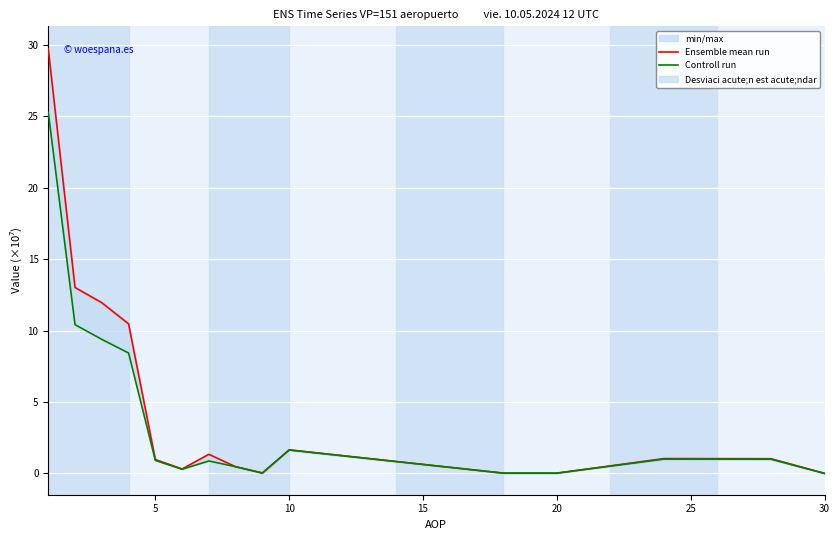

Reading left to right, what are all the values shown in this chart?

Ensemble mean run: 29.7	13.0	11.9	10.5	1.0	0.3	1.3	0.5	0.0	1.6	0.0	0.0	1.0	1.0	0.0
Controll run: 25.3	10.4	9.4	8.4	0.9	0.3	0.9	0.5	0.0	1.6	0.0	0.0	1.0	1.0	0.0